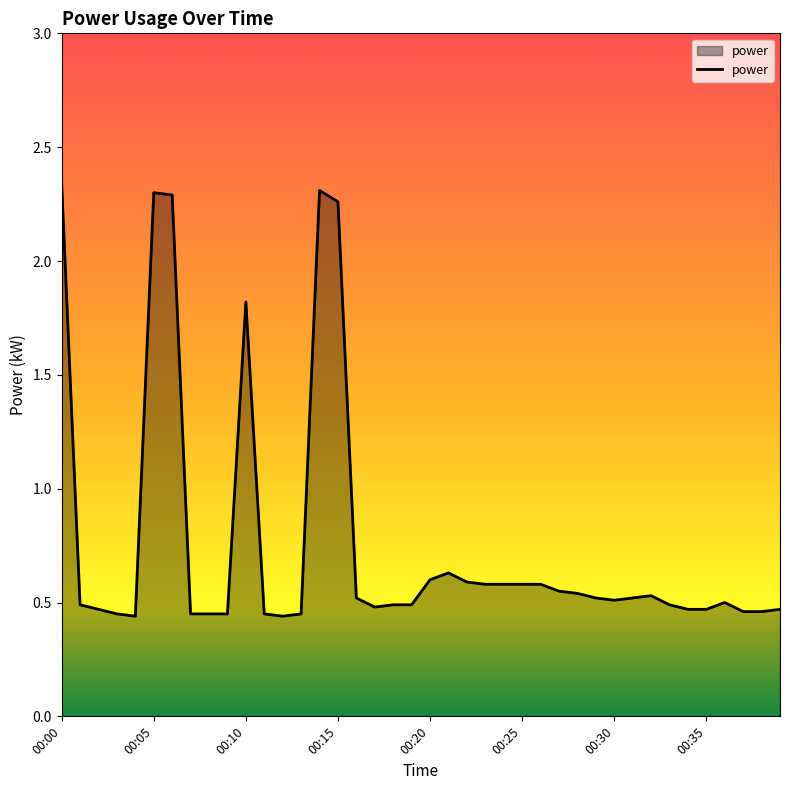

What is the difference between the maximum and minimum values?

1.9